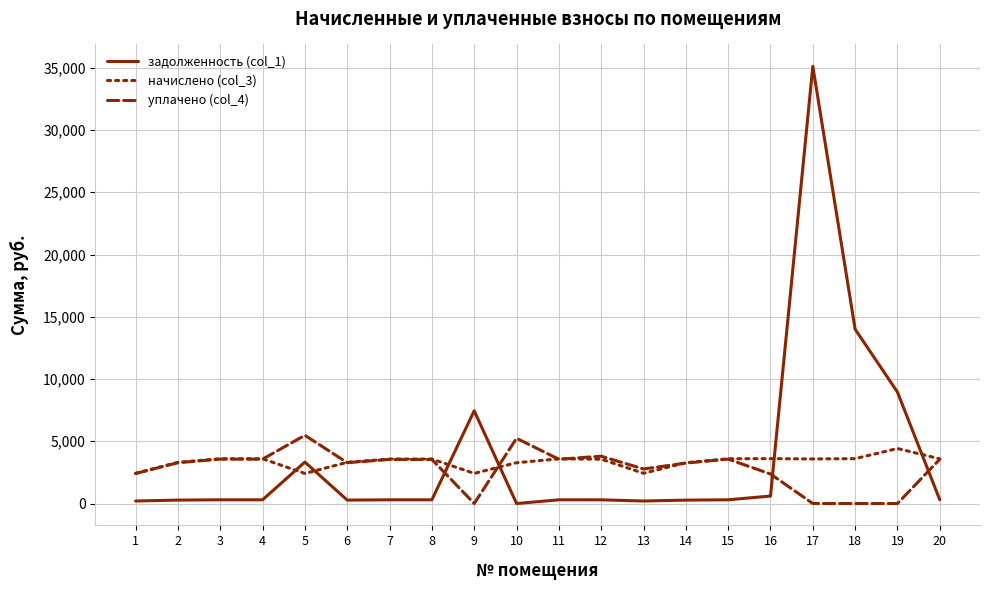

True or false: уплачено (col_4) and задолженность (col_1) cross at least once.

True